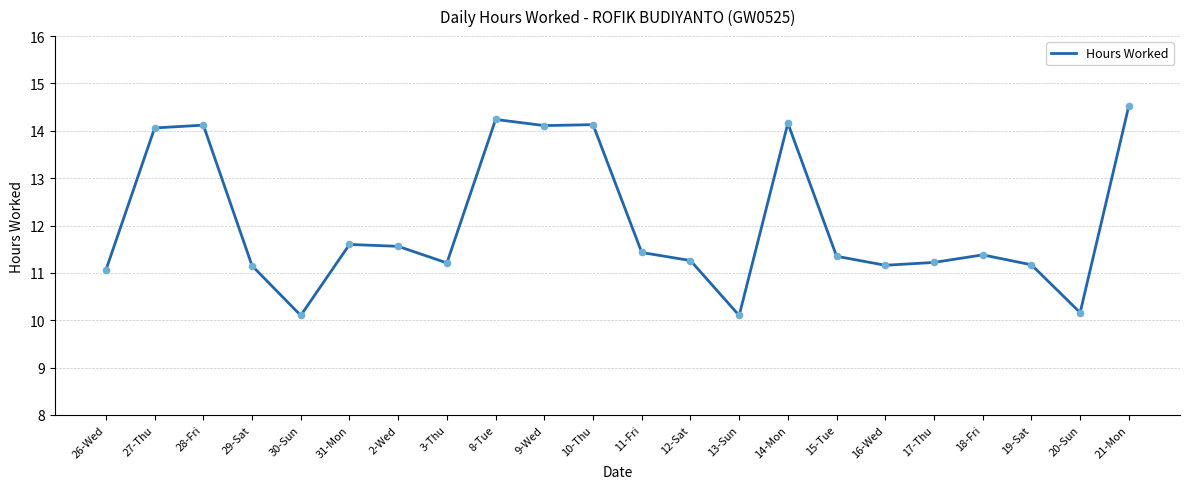

Between 31-Mon and 8-Tue, which is larger?

8-Tue